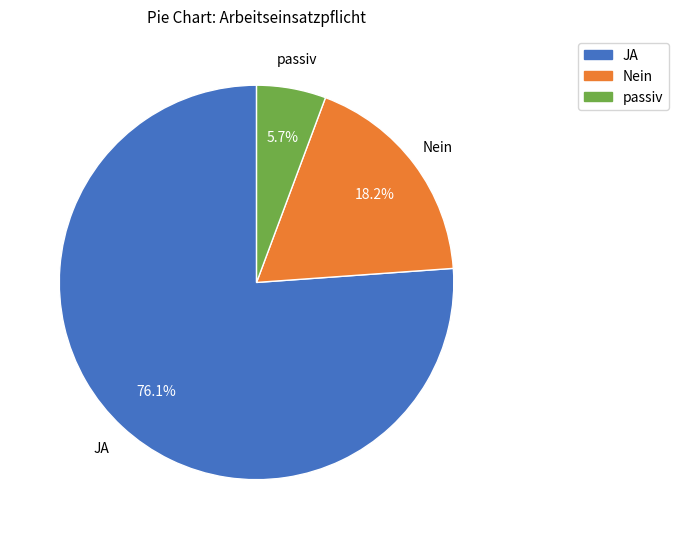

Which slice is the smallest?

passiv